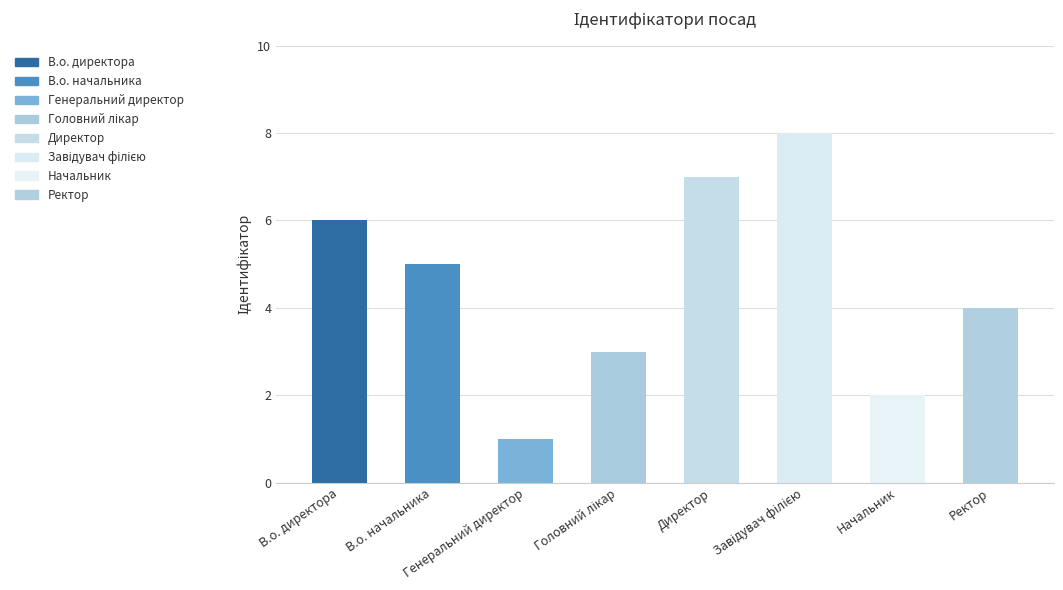

What is the difference between the second highest and minimum values?

6